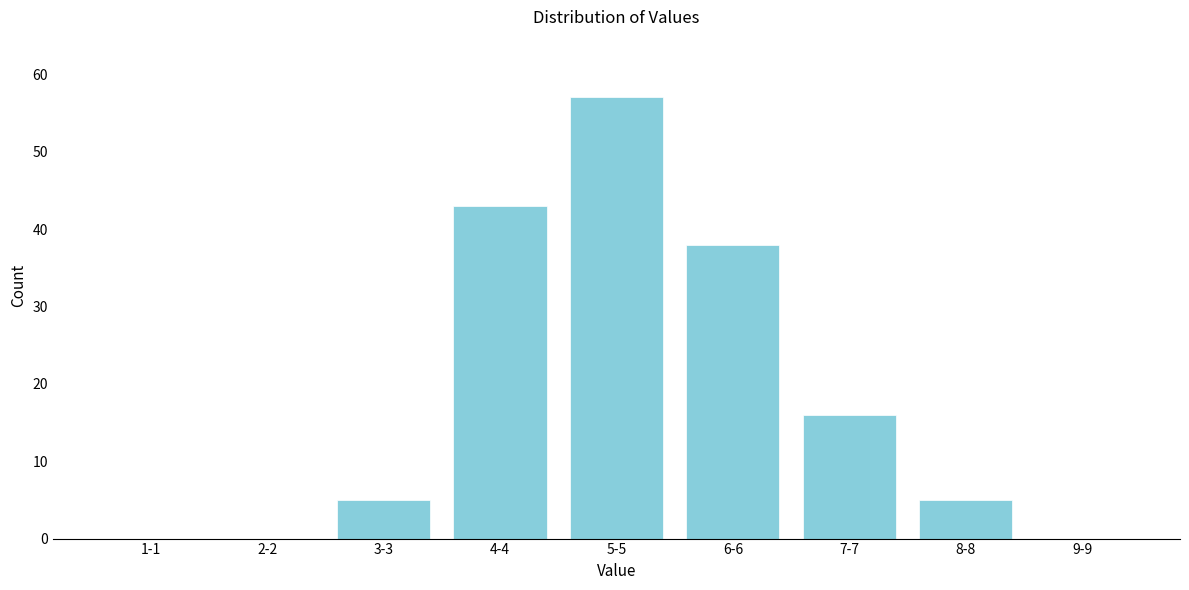

Reading left to right, transcribe all the data shown in this chart.

1-1=0	2-2=0	3-3=5	4-4=43	5-5=57	6-6=38	7-7=16	8-8=5	9-9=0